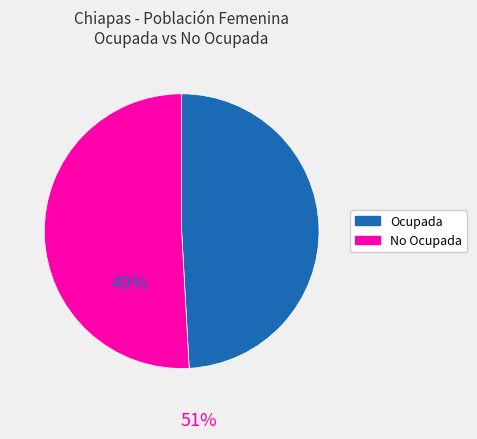

Is there a majority slice in this chart?

Yes